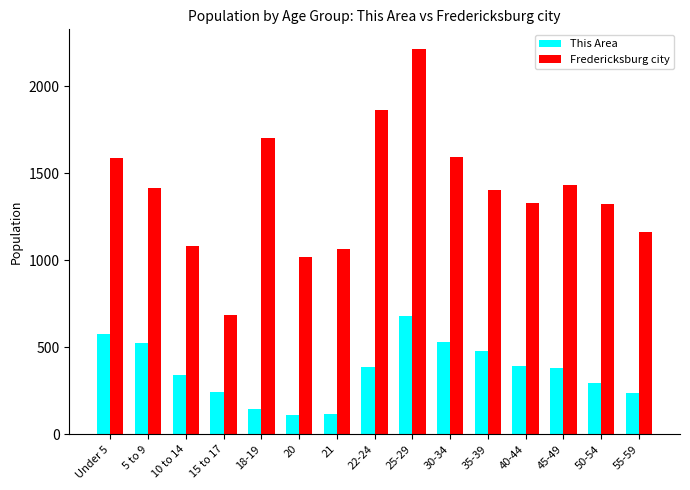

Is it true that Fredericksburg city equals 1163 at 55-59?

True